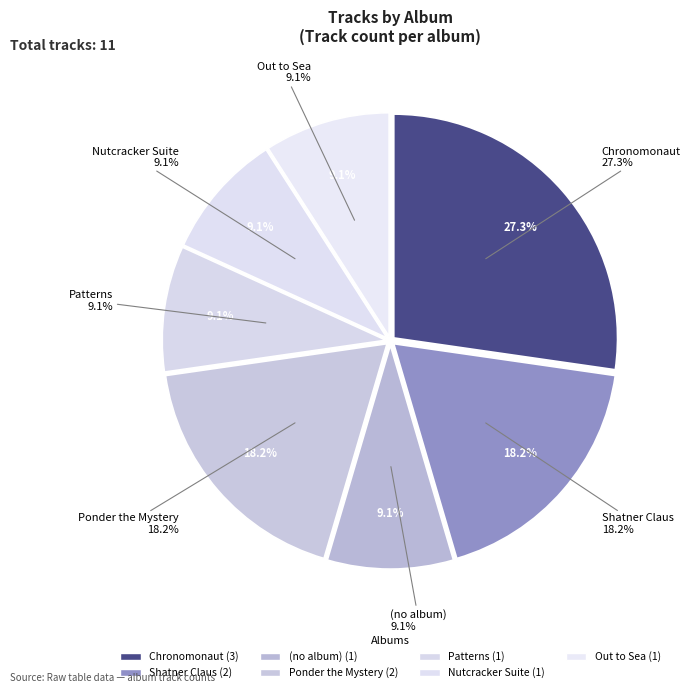

Approximately how many times larger is the value at Chronomonaut compared to Out to Sea?

3.0